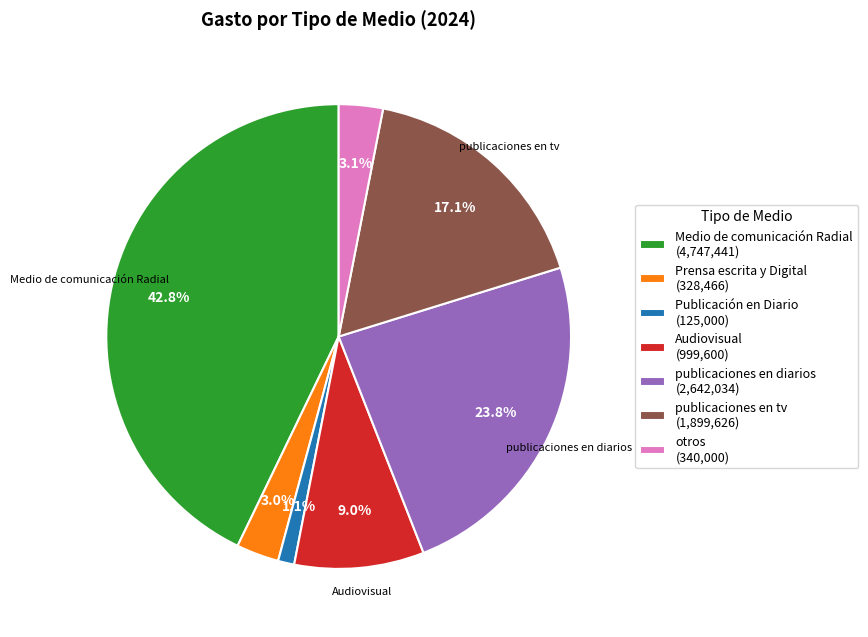

Which has a higher value, publicaciones en diarios or publicaciones en tv?

publicaciones en diarios